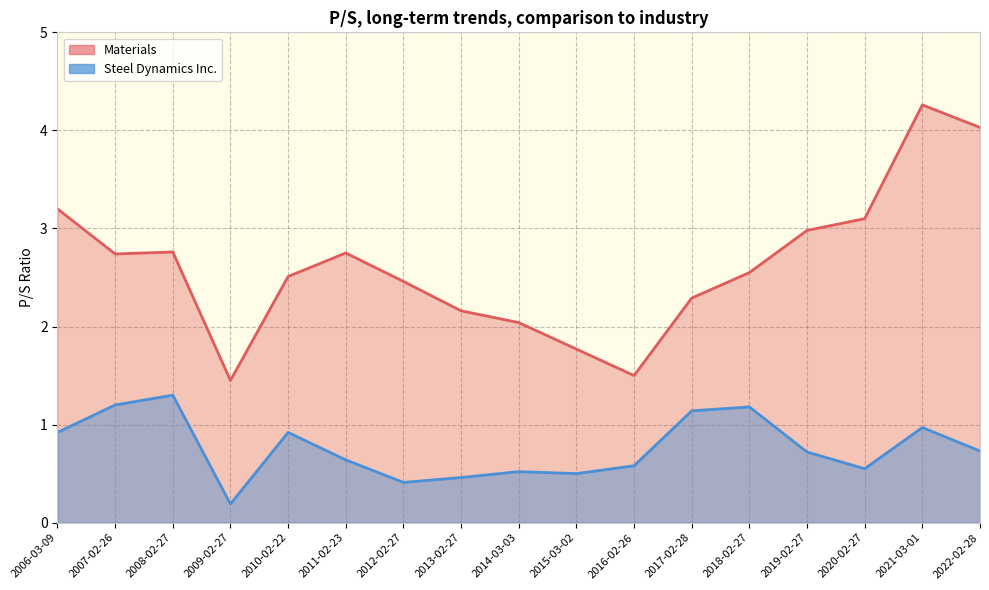

Count the number of data series in this chart.

2